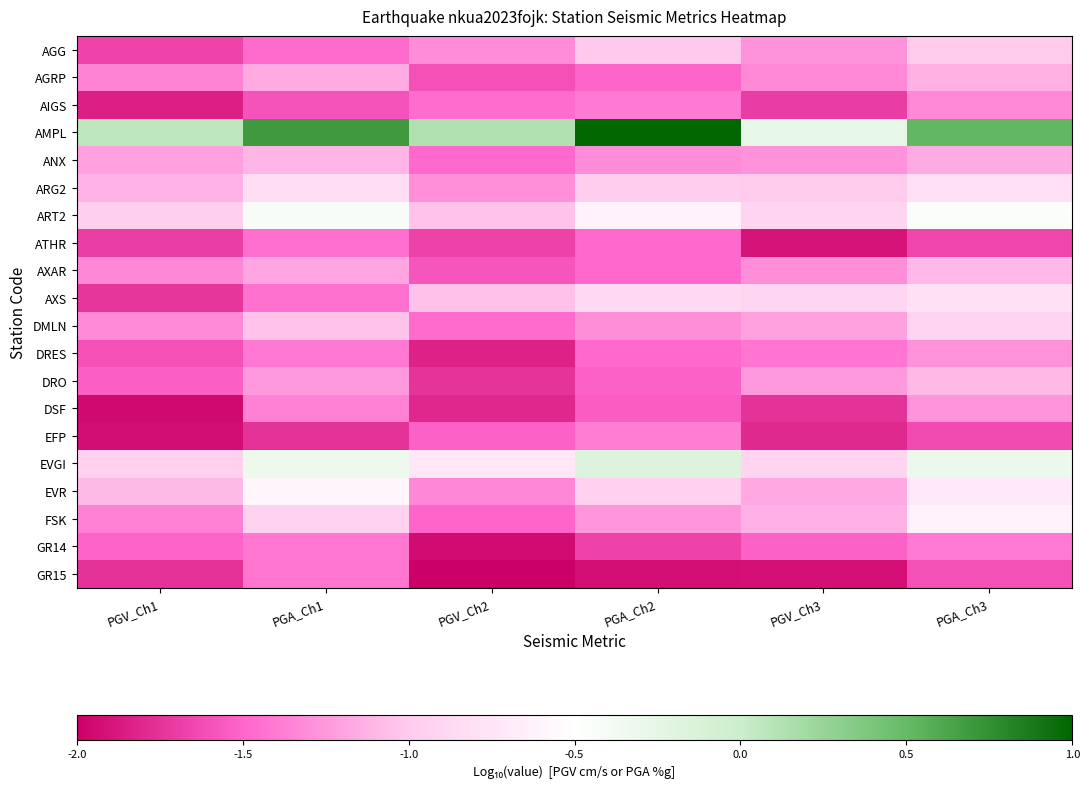

Which series has the largest total across all categories?

AMPL